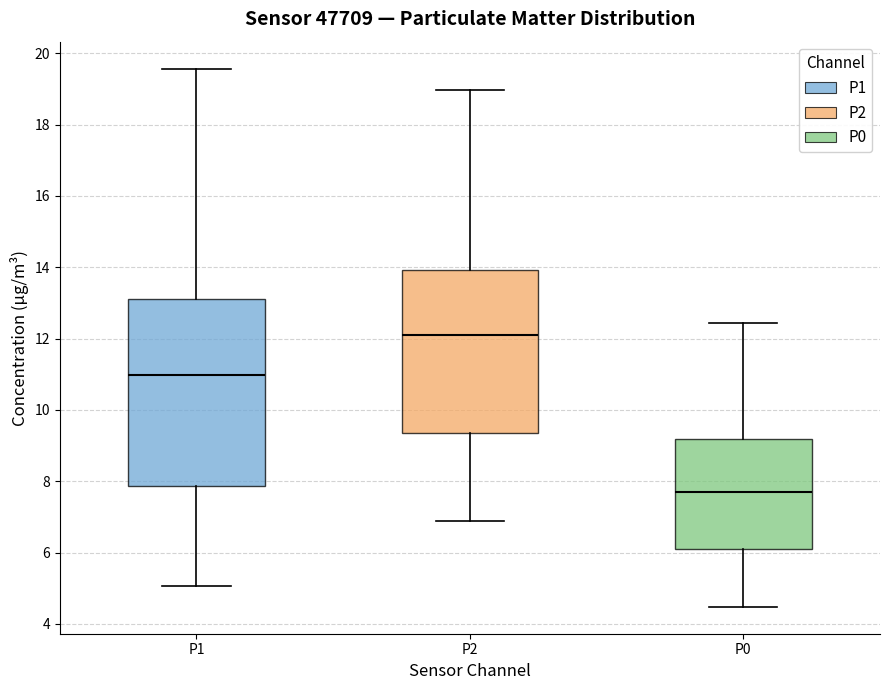

Where does the upper whisker of the box for P0 end on the y-axis? The values are not printed on the chart, so give them approximately, as read against the axis.

12.4